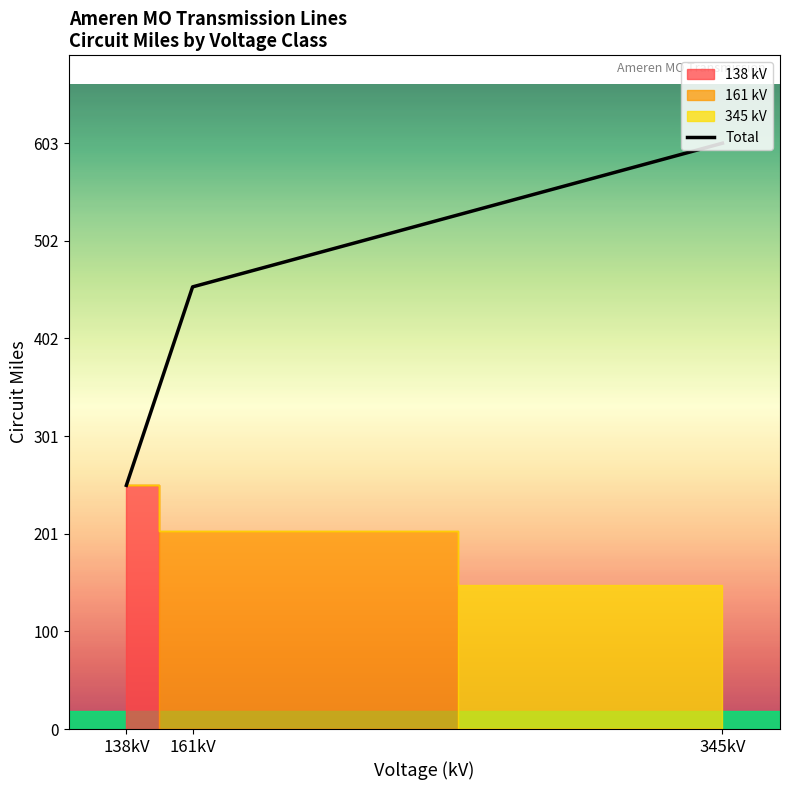

What is the label of the 1st point from the left?

138kV